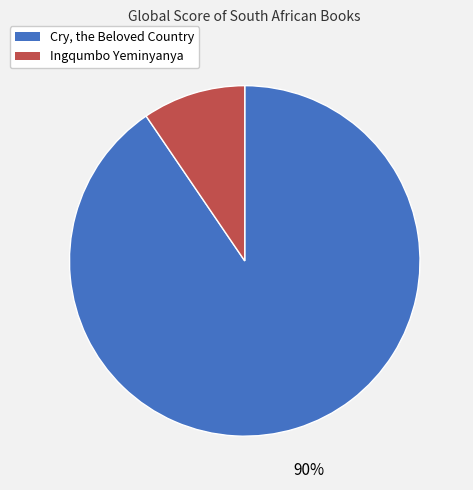

To the nearest percent, what is the average slice percentage?

50%